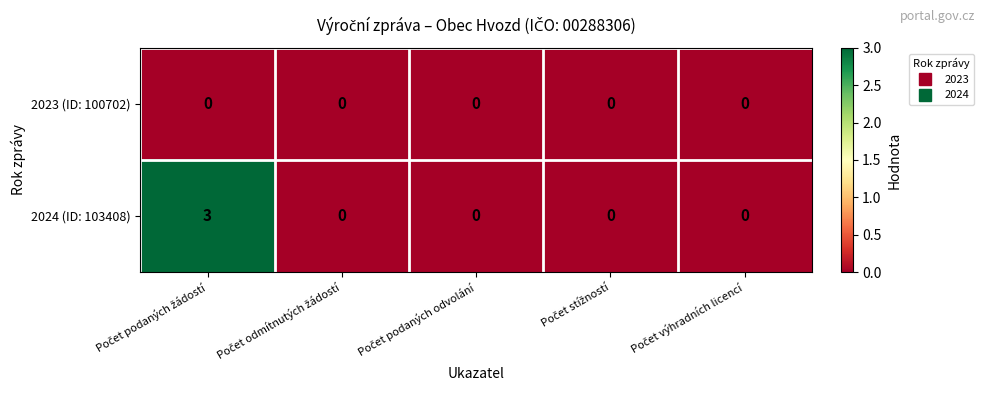

How many series are shown in this chart?

2